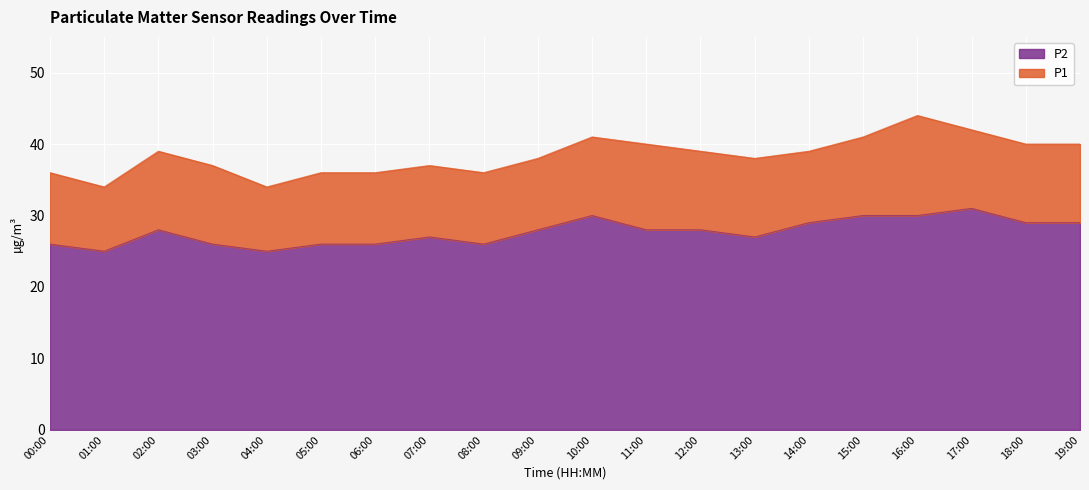

What is the maximum value for P2?

31